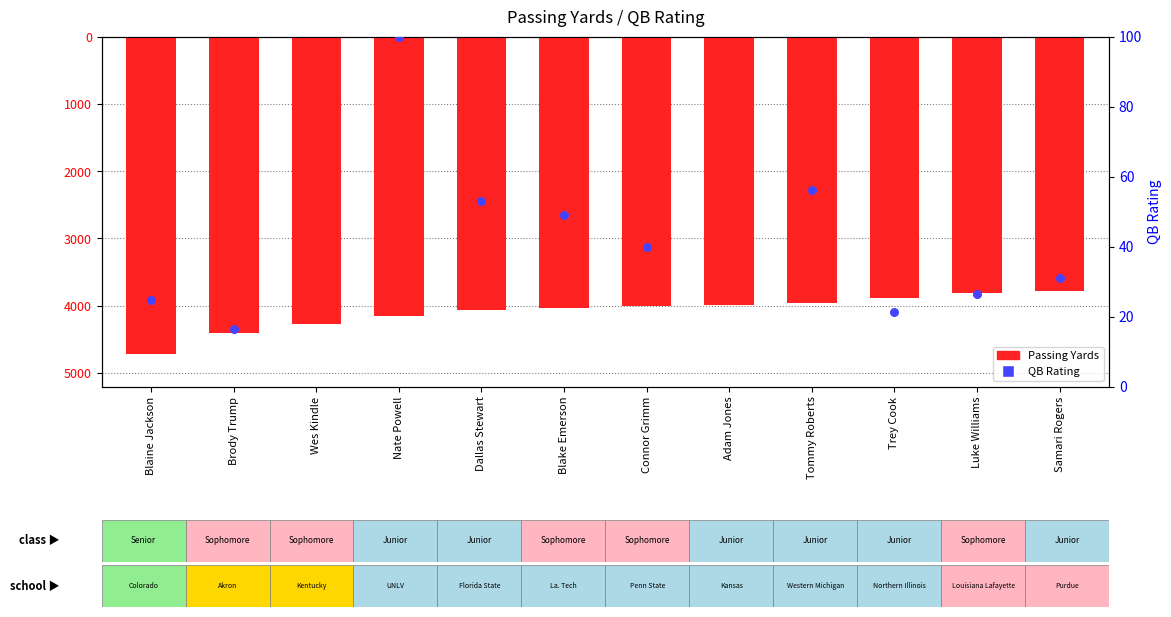

Between Adam Jones and Nate Powell, which is larger?

Adam Jones